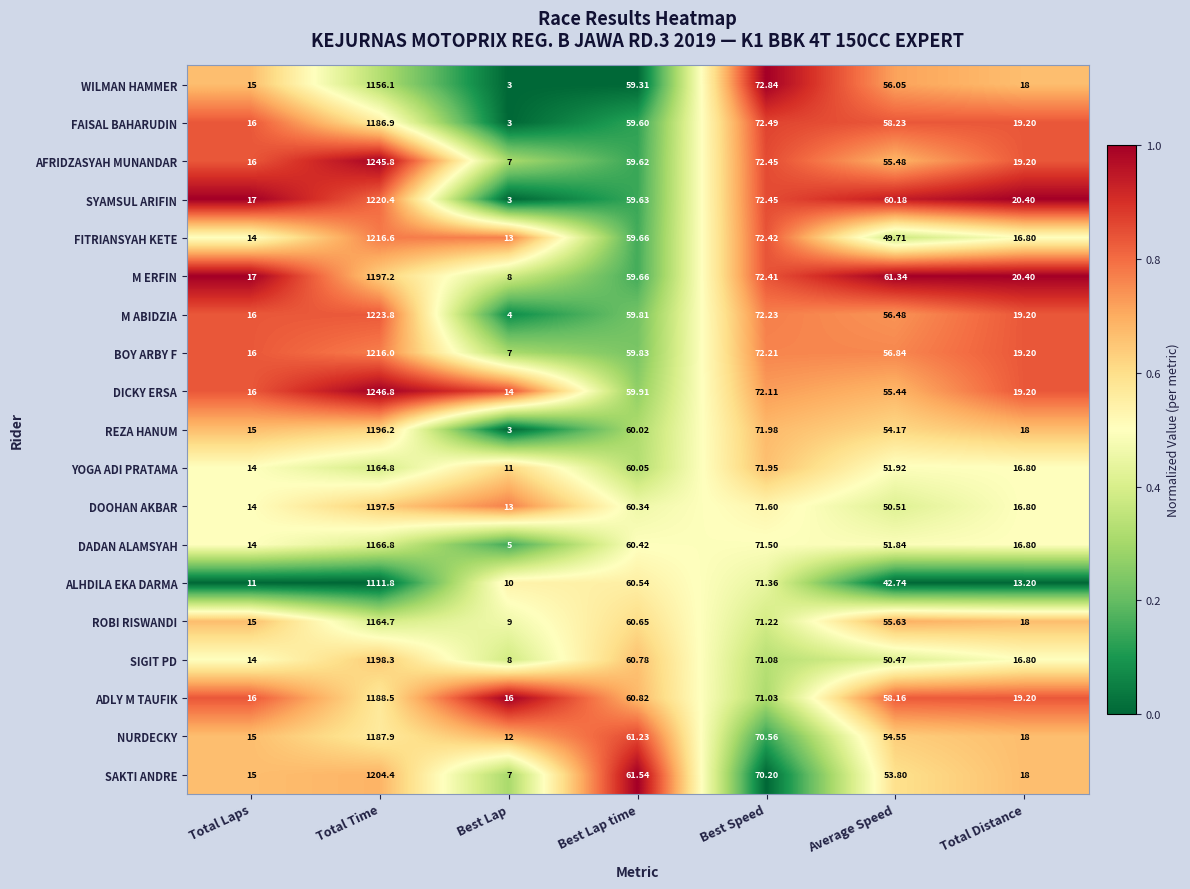

At which category does the chart reach its peak across all series?

Total Time